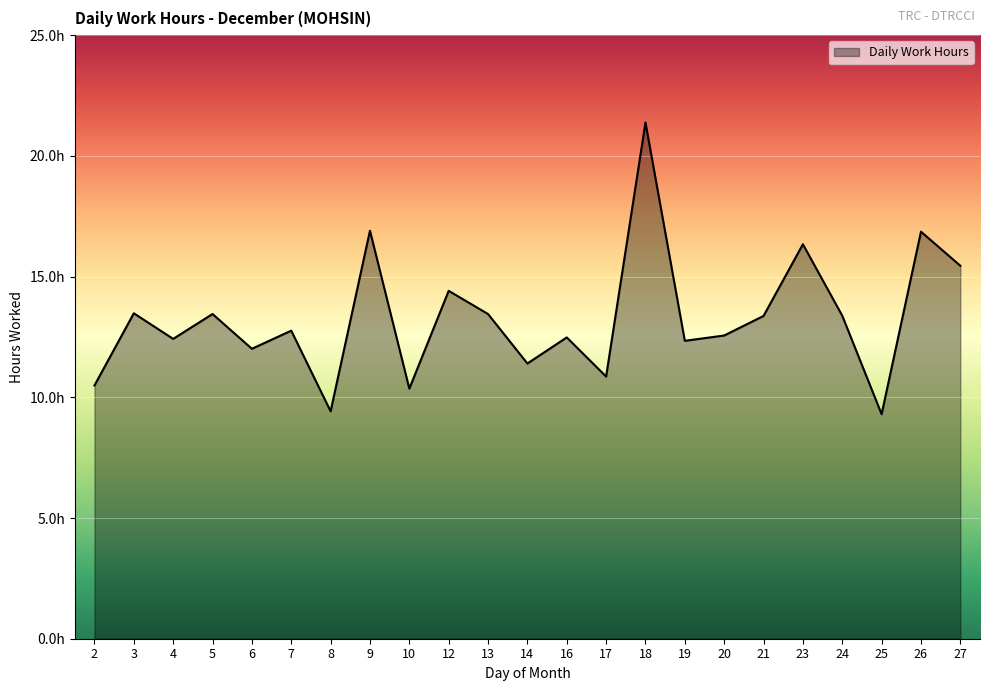

Does the chart display data point markers on the line(s)?

No